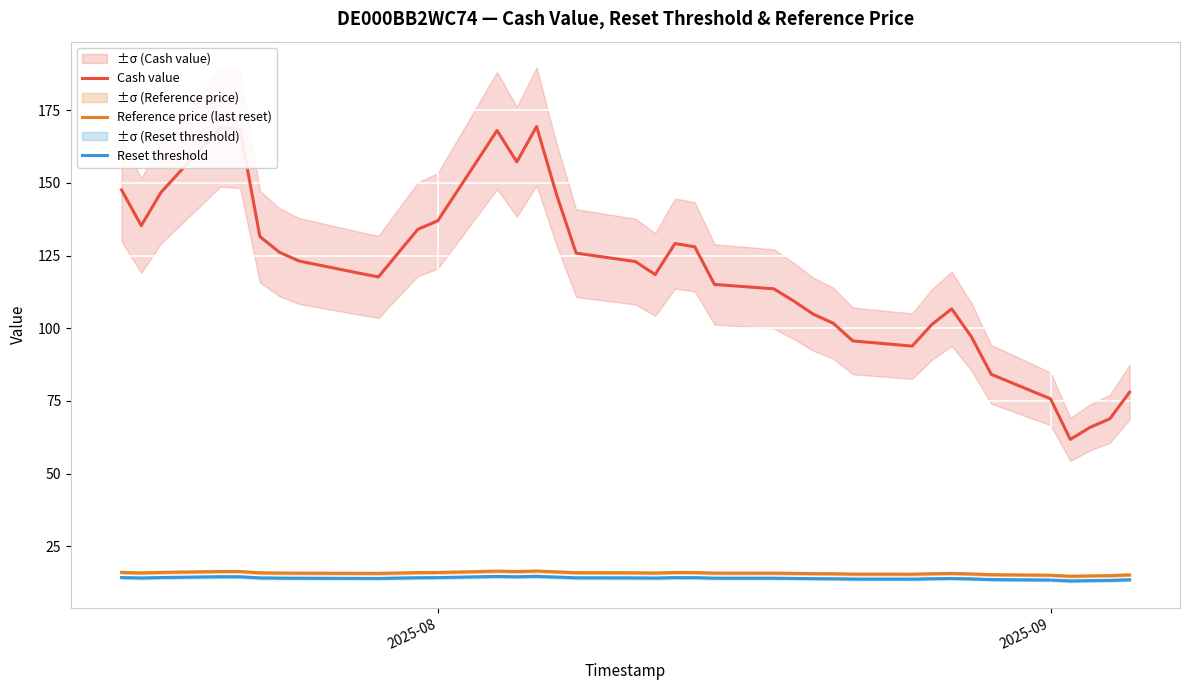

In Cash value, how many points are lower than both neighbors (excluding endpoints)?

6